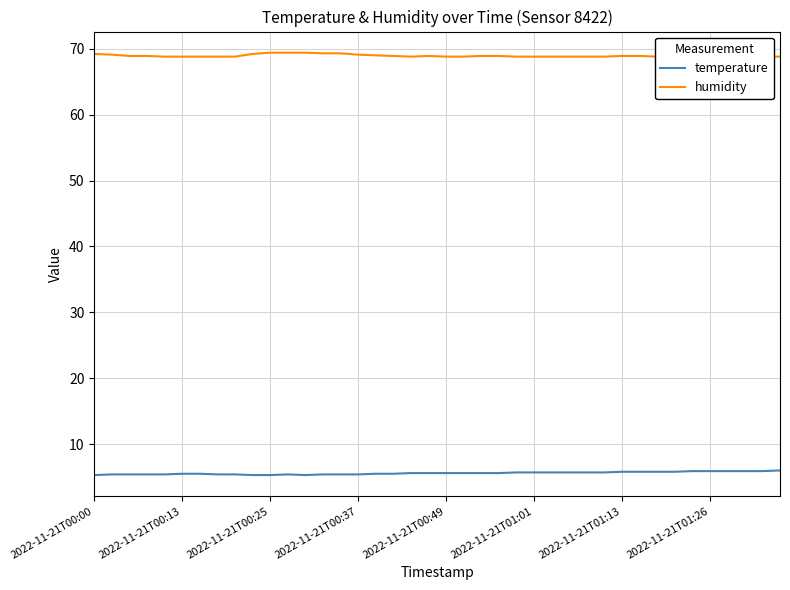

What is the lowest value of the temperature series?

5.3